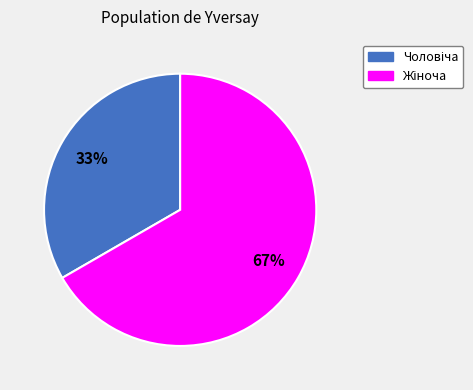

Does any single category account for the majority?

Yes